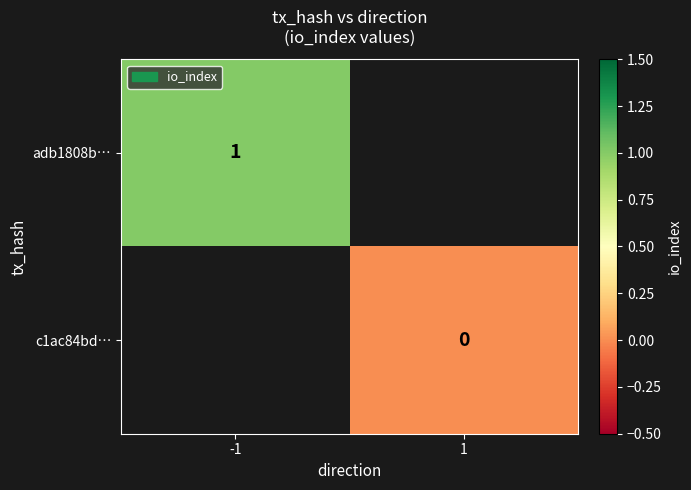

The value of adb1808b… at -1 is 1. True or false?

True